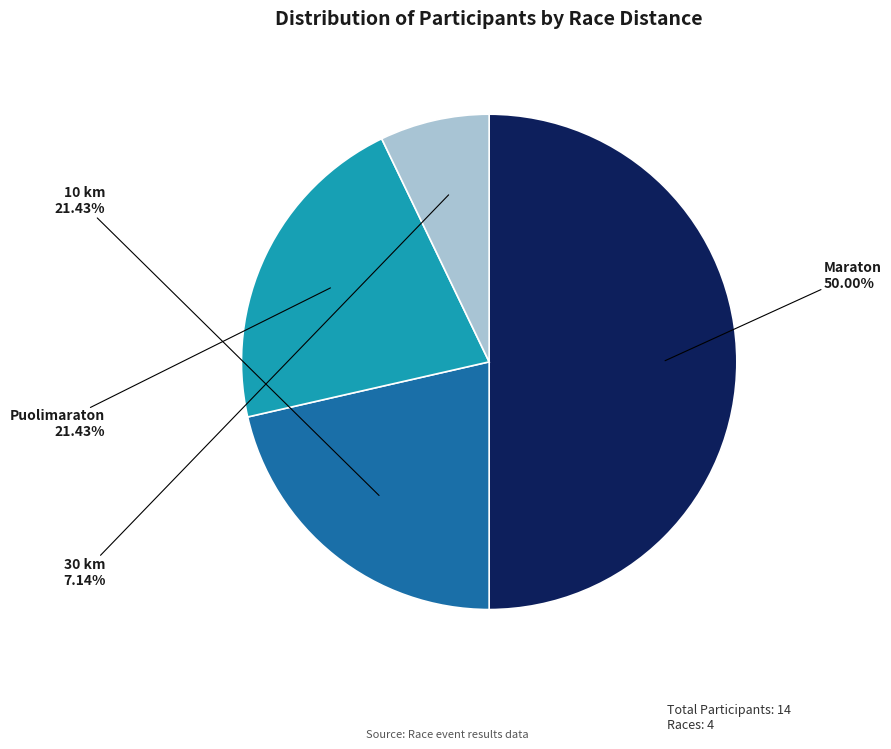

To the nearest percent, what is the difference between the Maraton and 30 km slice percentages?

43%